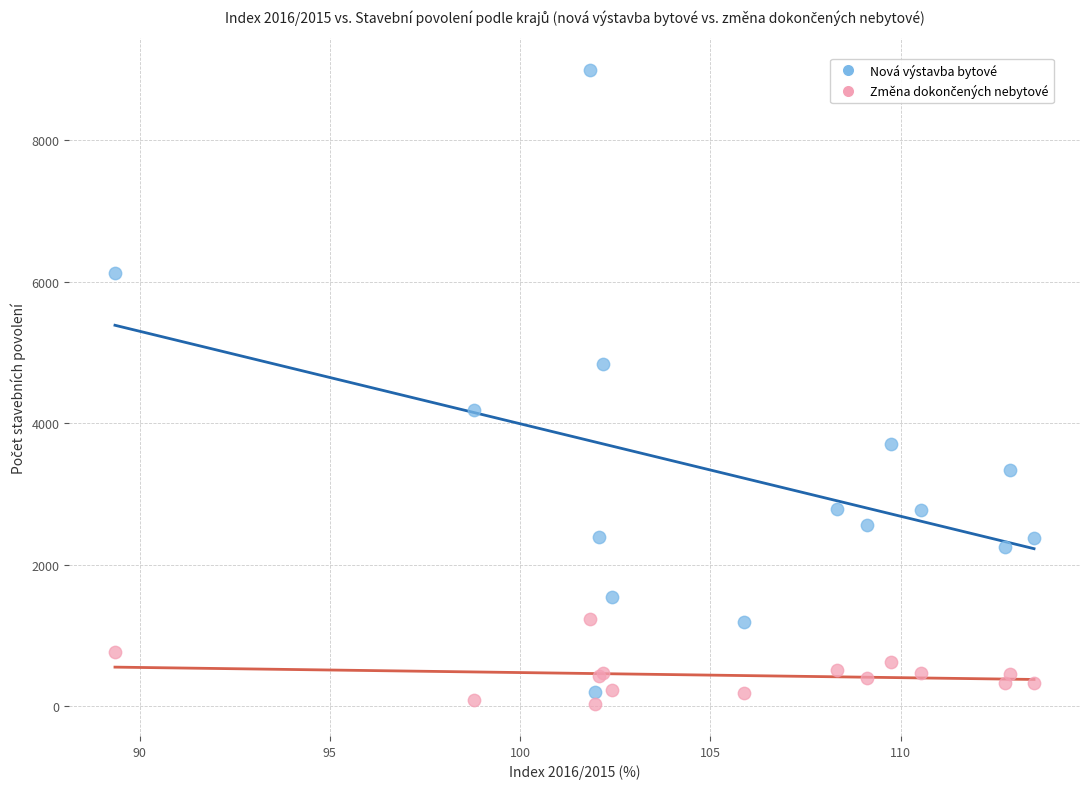

Which series reaches the maximum Y coordinate?

Nová výstavba bytové